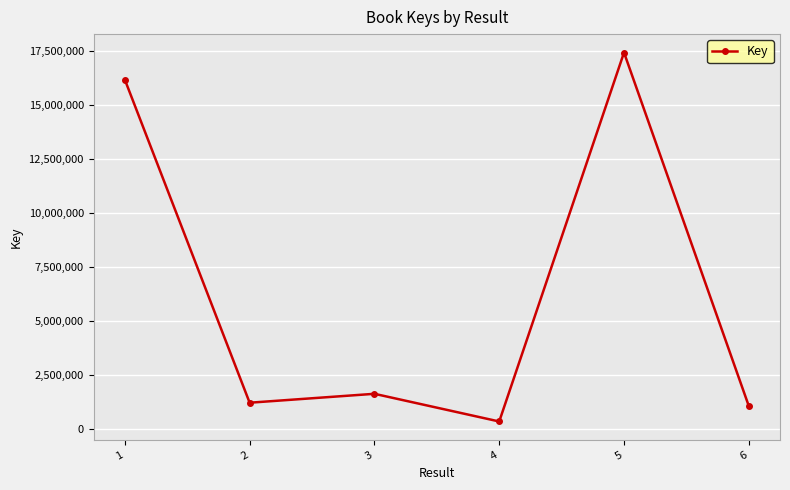

How many points are lower than both their immediate neighbors (excluding endpoints)?

2